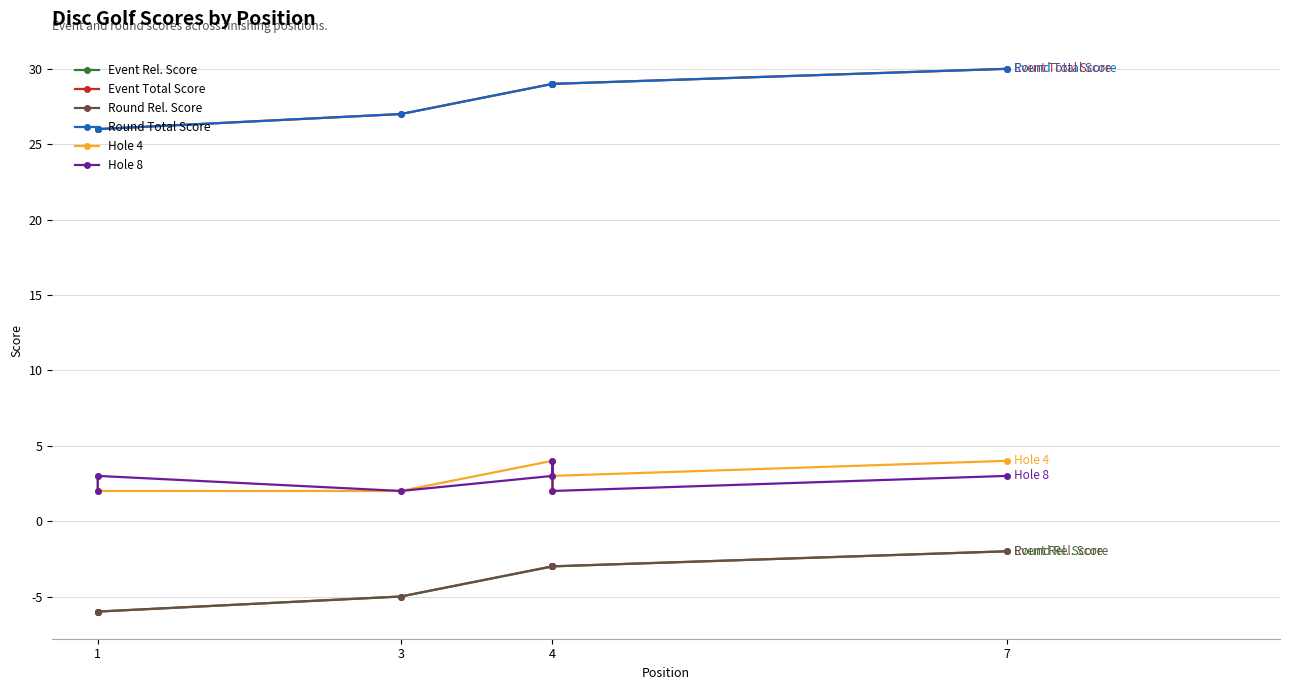

What is the difference between the maximum and minimum values in the Event Total Score series?

4